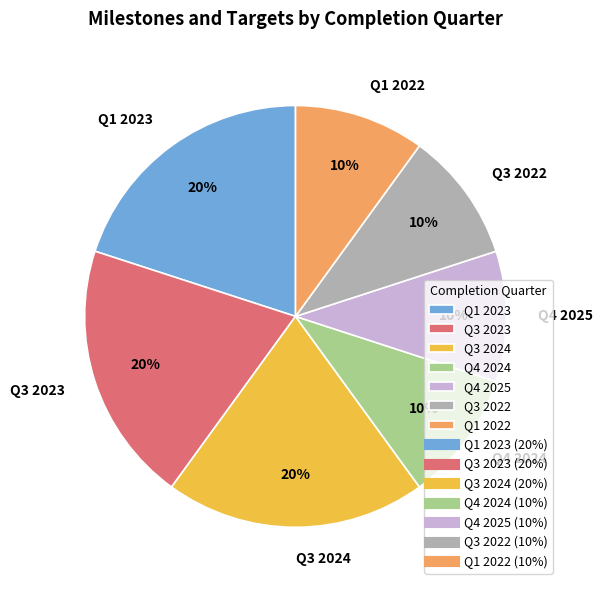

How many segments does this pie chart have?

7